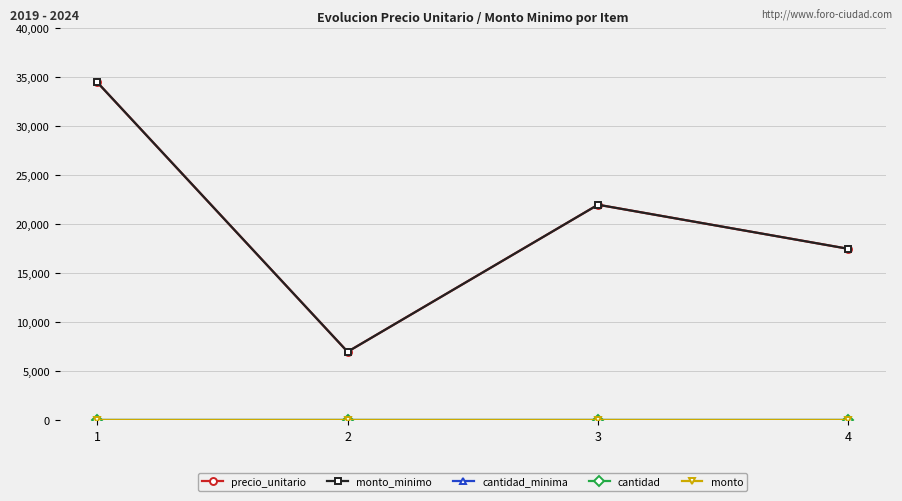

Does the chart have visible grid lines?

Yes